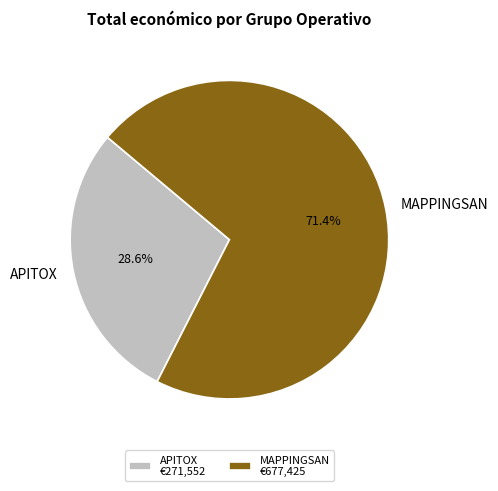

Is it true that MAPPINGSAN is 65% of the pie?

False